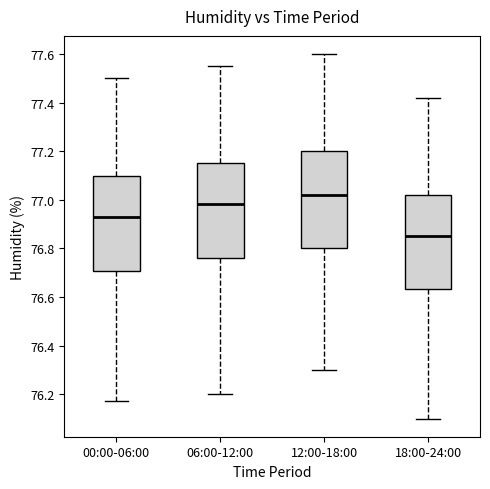

Reading left to right, read every box against the y-axis: the position of its median line, the range the box covers, and the ends of its whiskers. The values are not printed on the chart, so give them approximately, as read against the axis.

00:00-06:00: median 76.94, box 76.70 to 77.10, whiskers 76.18 to 77.50
06:00-12:00: median 76.98, box 76.76 to 77.16, whiskers 76.20 to 77.56
12:00-18:00: median 77.02, box 76.80 to 77.20, whiskers 76.30 to 77.60
18:00-24:00: median 76.86, box 76.64 to 77.02, whiskers 76.10 to 77.42